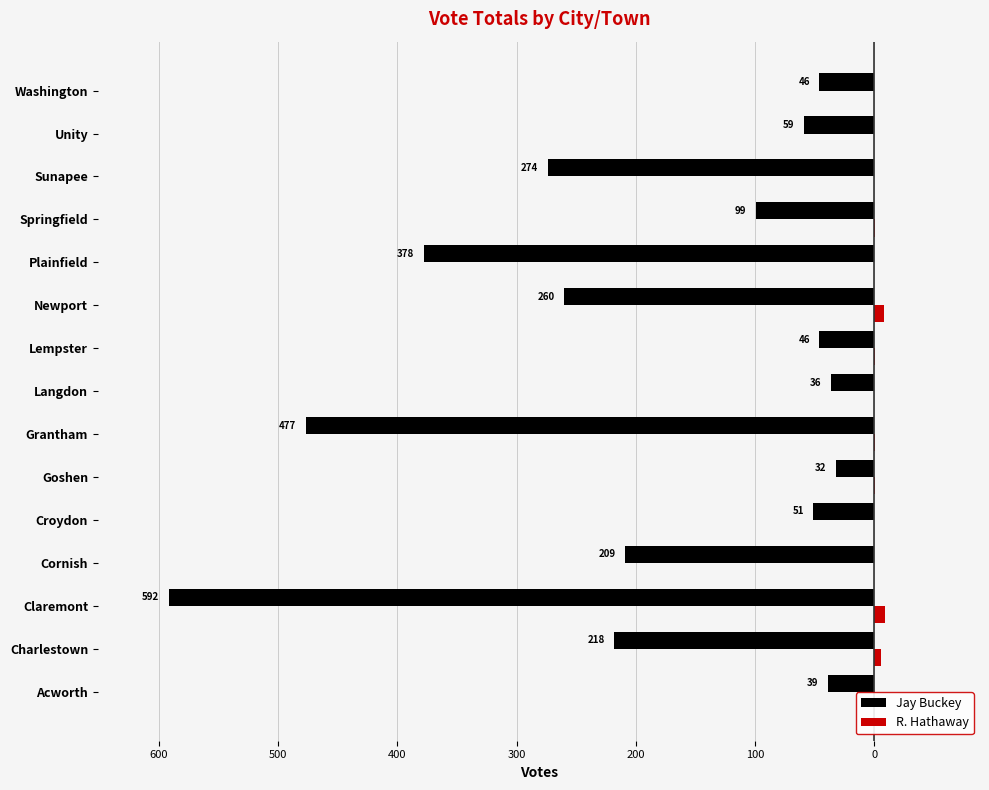

What is the sum of all R. Hathaway values?

27